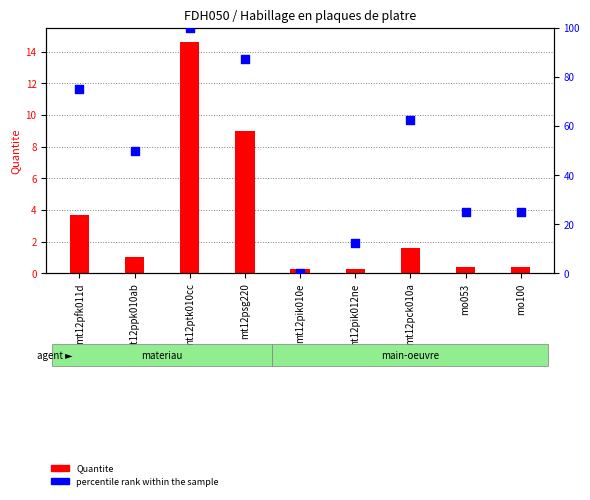

At which category is the sum across all series the highest?

mt12ptk010cc